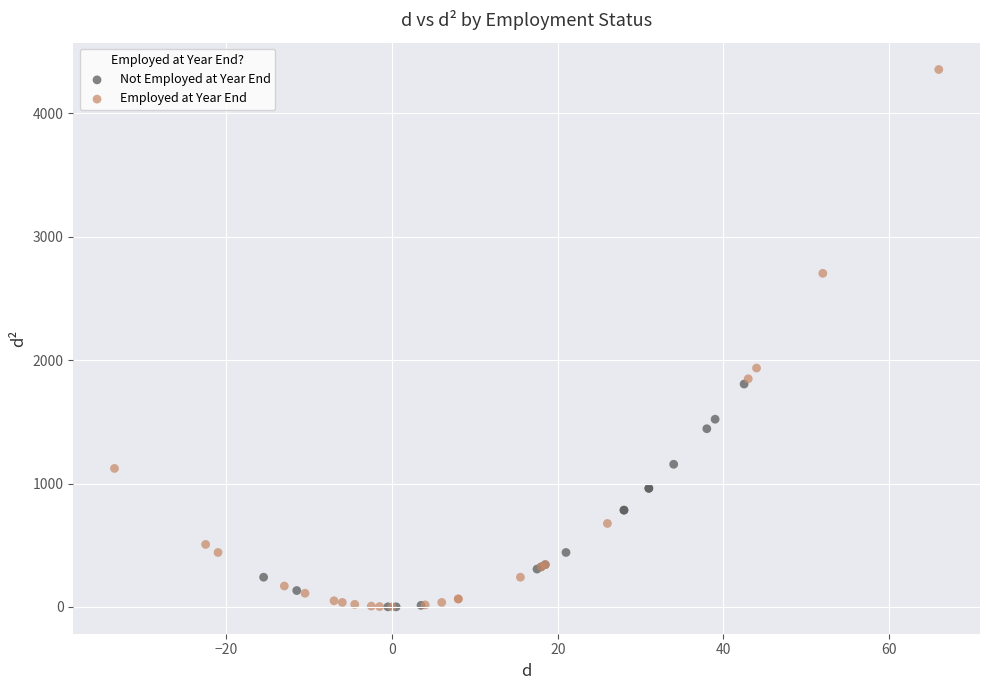

Which series contains the highest Y value?

Employed at Year End